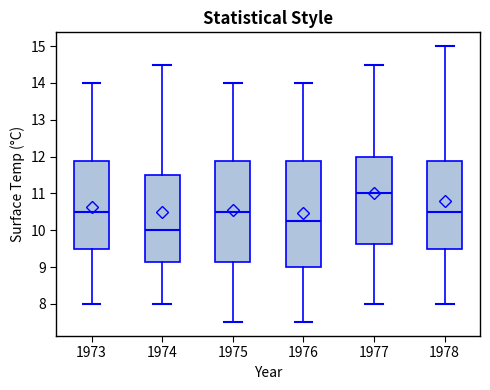

Which box is the tallest, from its lower edge to its upper edge?

1976